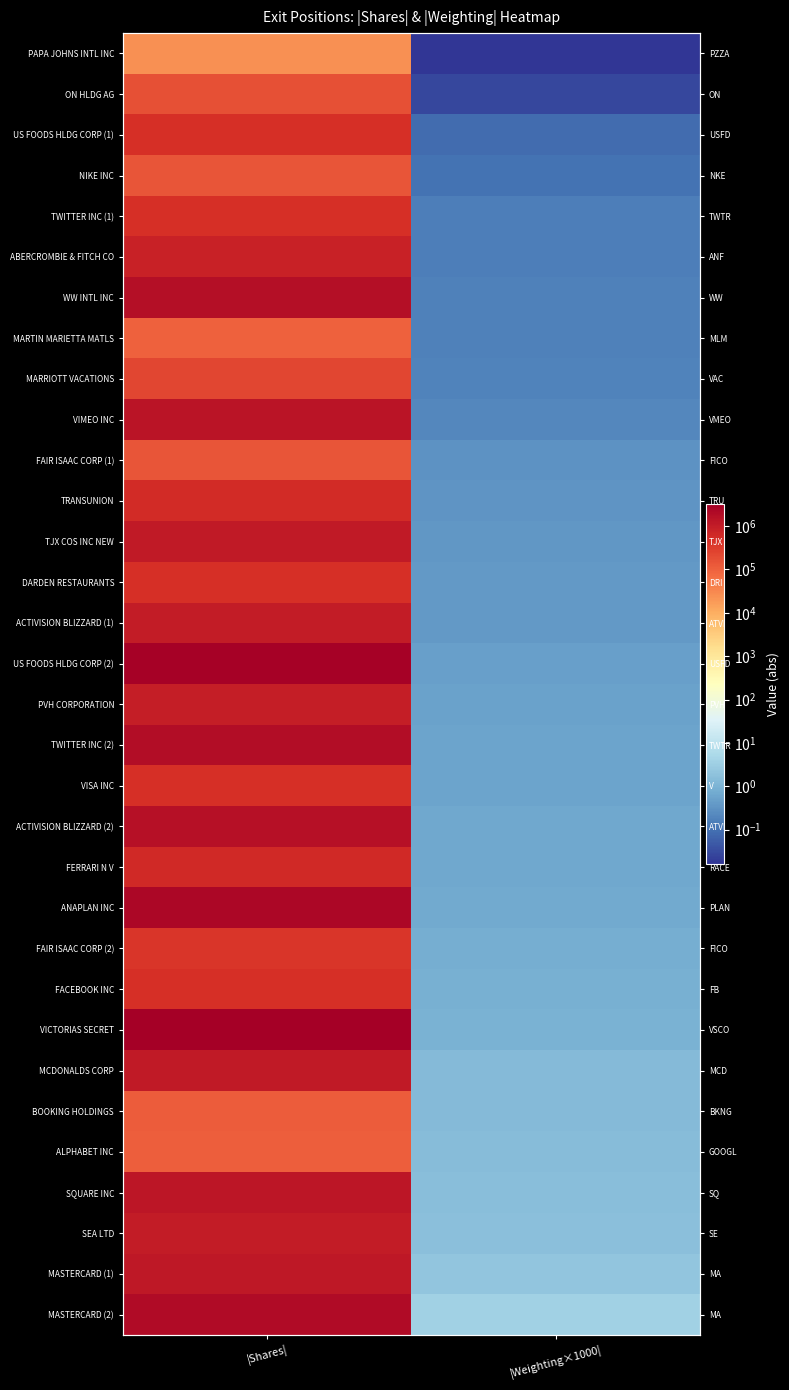

What is the difference between the BOOKING HOLDINGS values at |Weighting×1000| and |Shares|?

114998.6